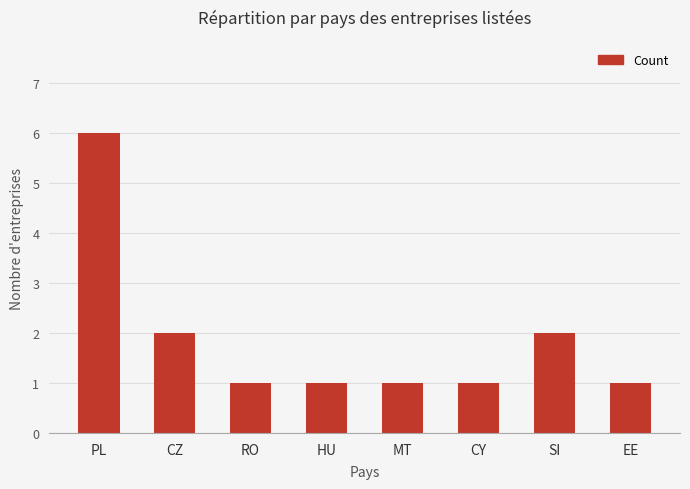

What position from the right is CY?

3